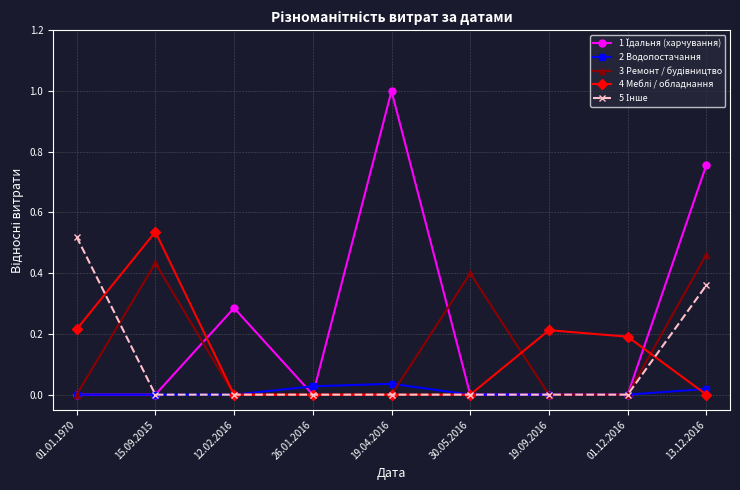

What is the maximum value shown in the chart?

1.0